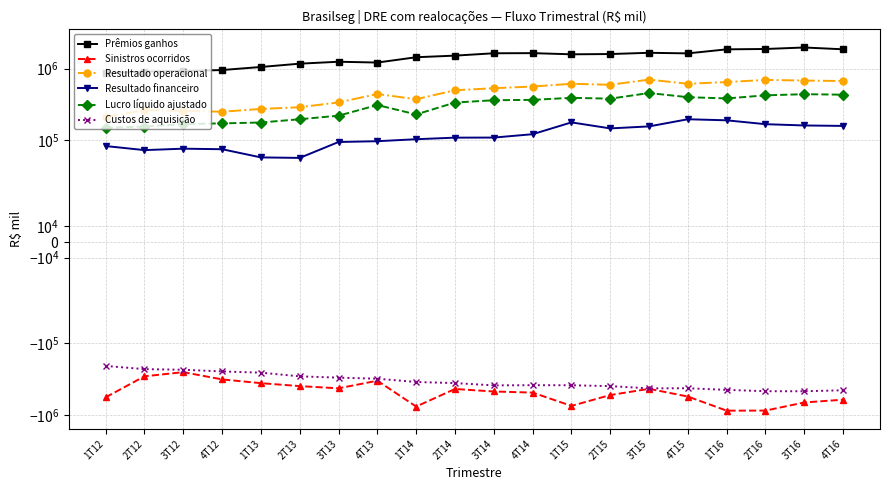

What position from the right is 2T15?

7